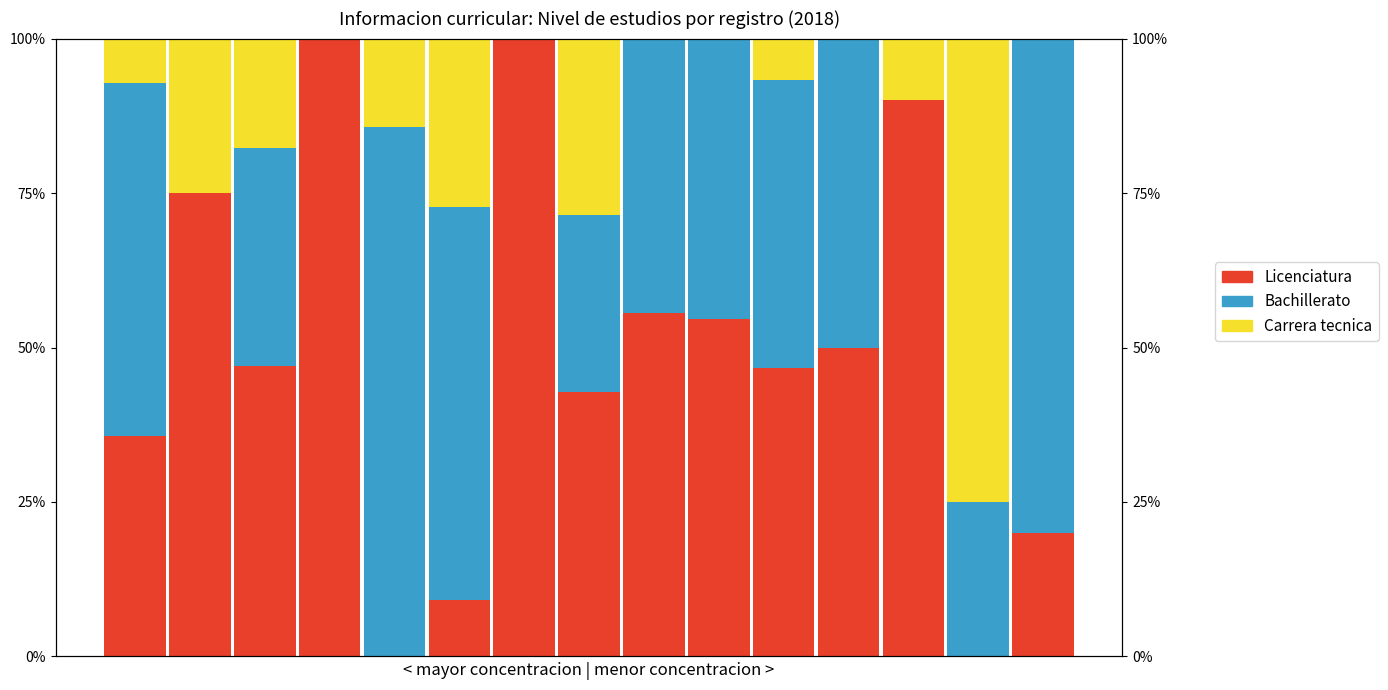

How many groups of bars are there?

15